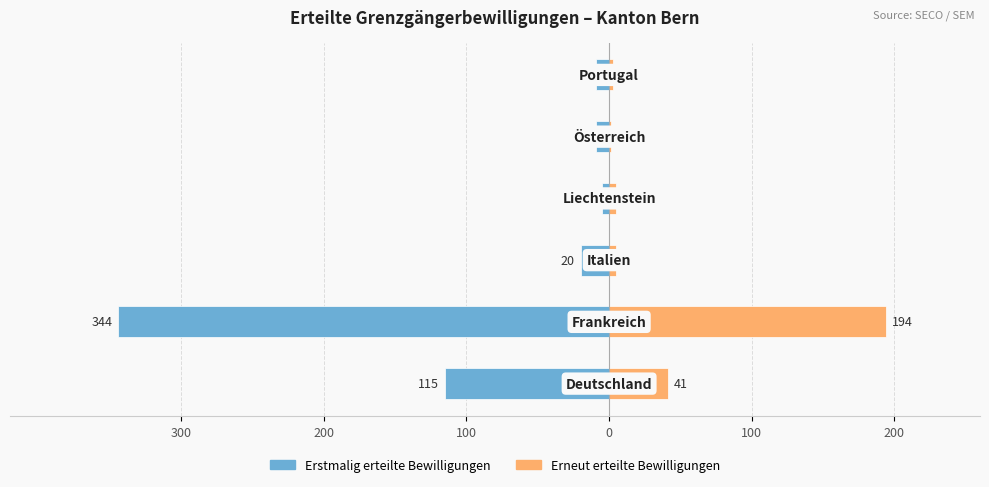

True or false: Erneut erteilte Bewilligungen has a value of 135 at 200.

False